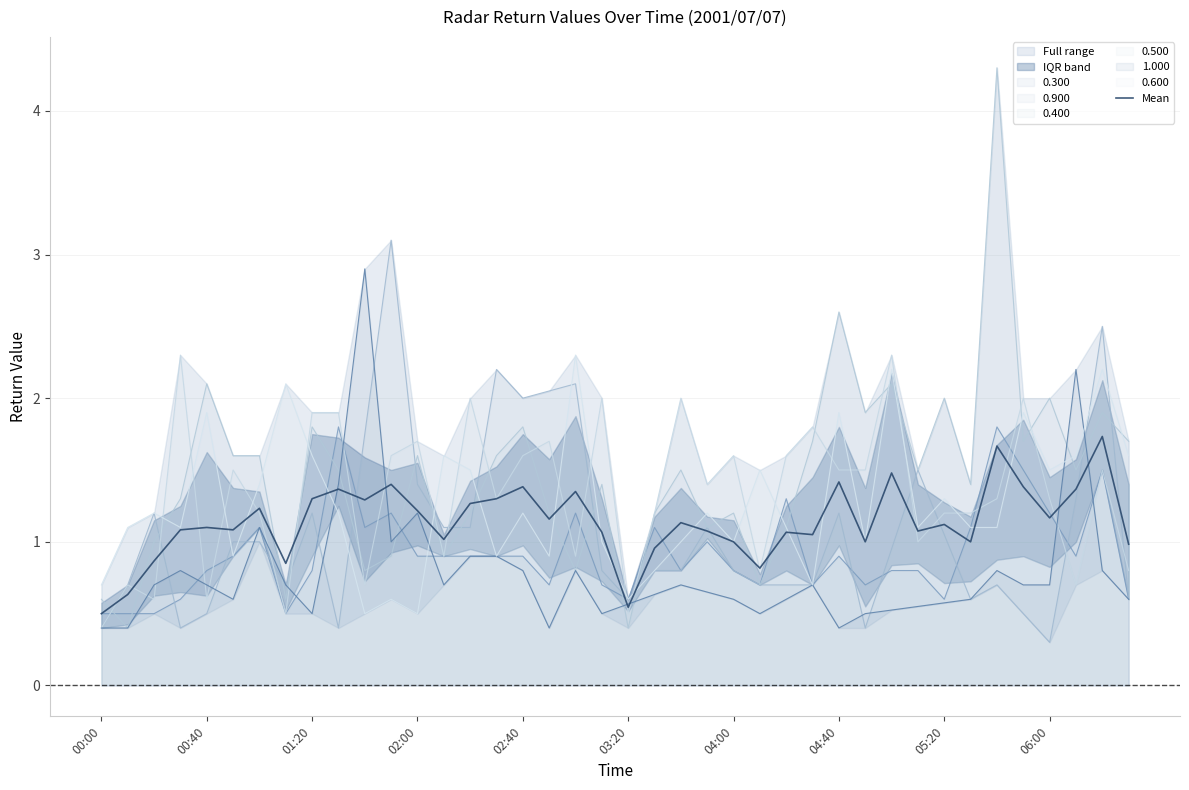

The value of 0.500 at 04:00 is 0.9. True or false?

False